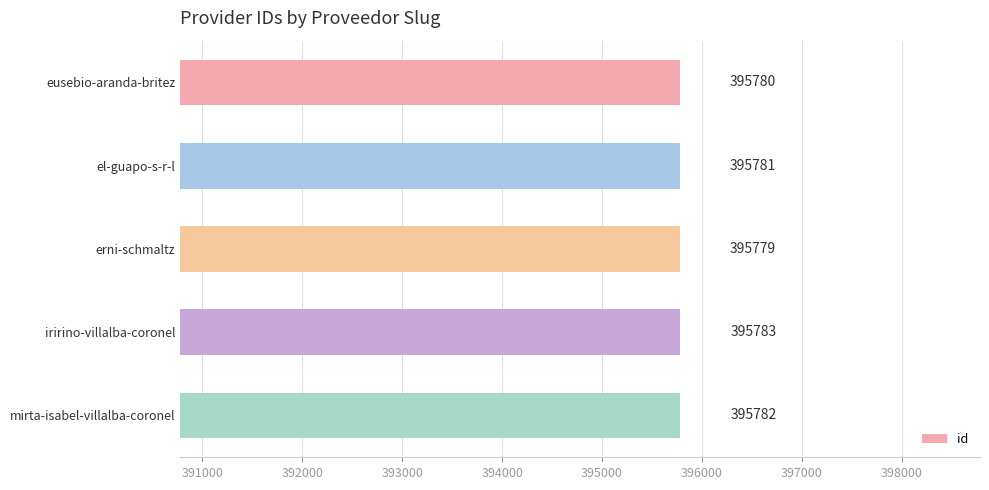

List the labels in order of value, largest first.

iririno-villalba-coronel, mirta-isabel-villalba-coronel, el-guapo-s-r-l, eusebio-aranda-britez, erni-schmaltz